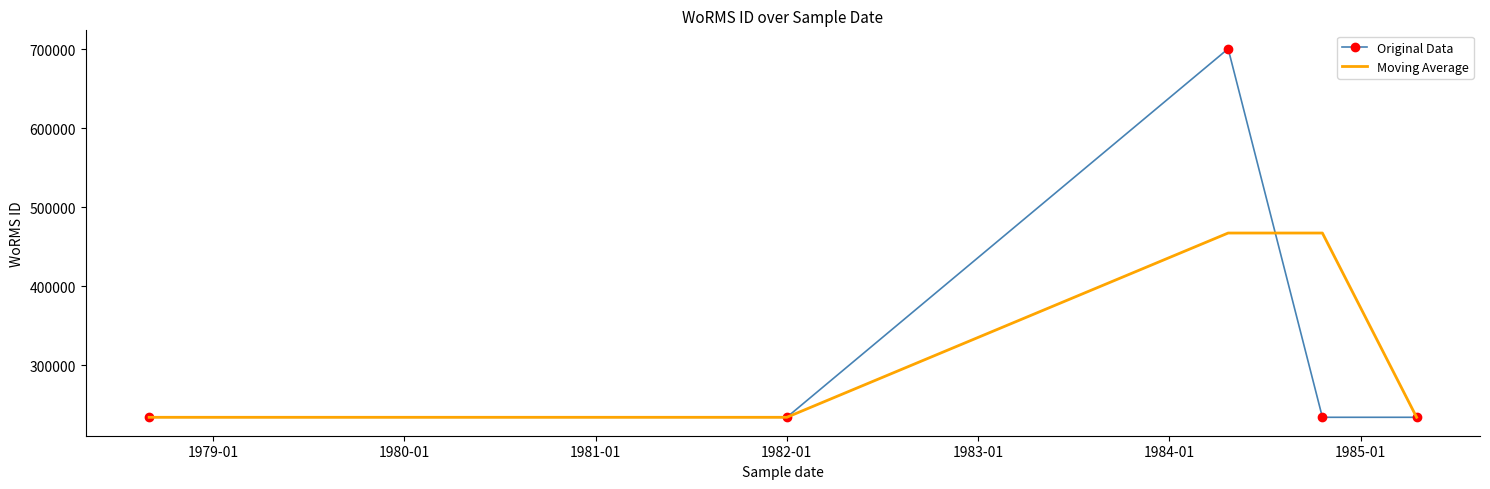

What is the smallest value displayed?

233778.0